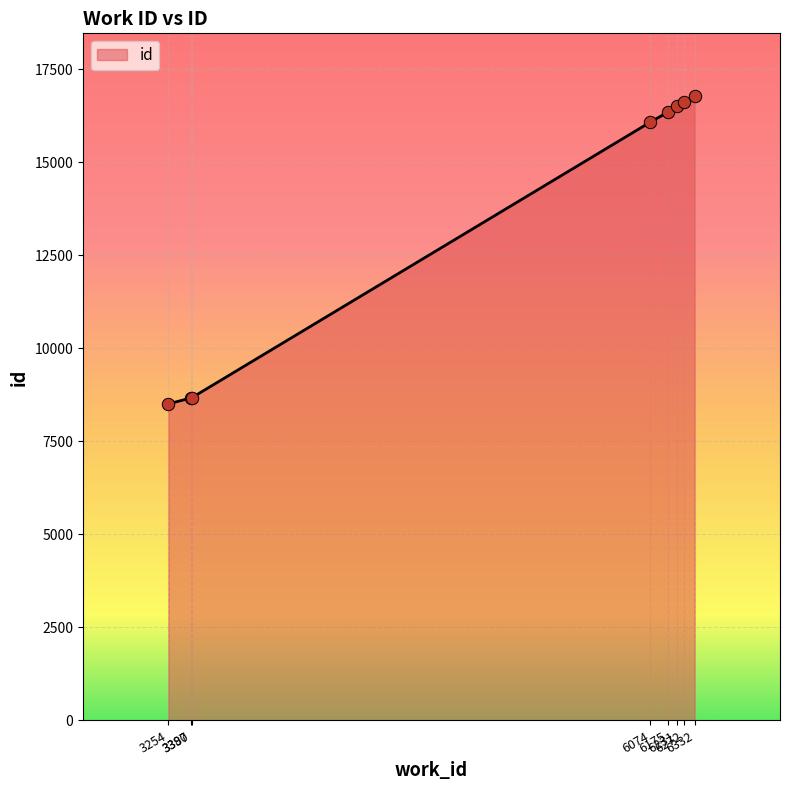

Approximately how many times larger is the value at 6175 compared to 6272?

1.0